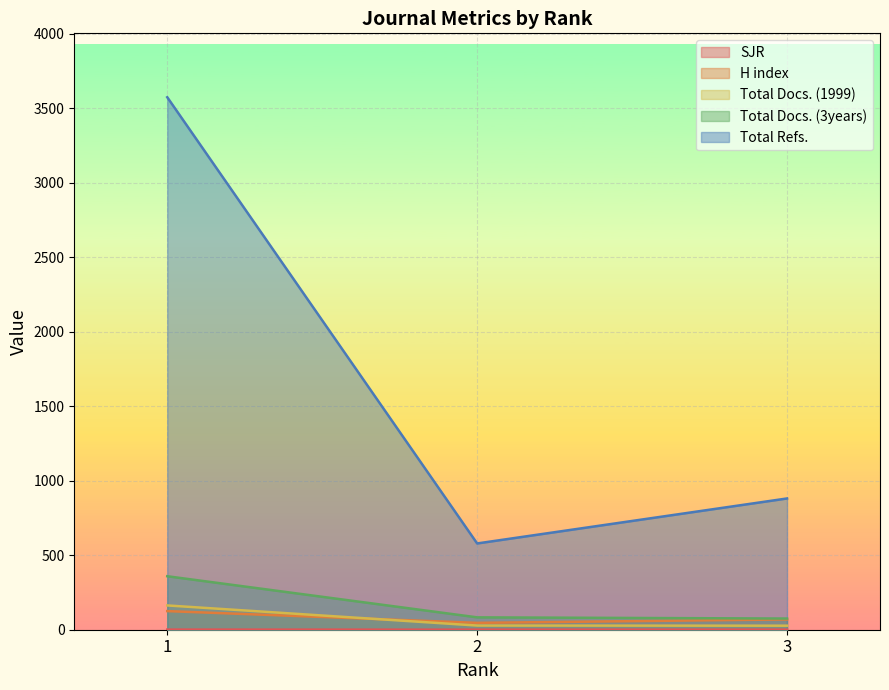

Reading left to right, what are all the values shown in this chart?

SJR: 0.9	0.4	0.4
H index: 125.0	46.0	69.0
Total Docs. (1999): 163.0	28.0	27.0
Total Docs. (3years): 359.0	83.0	75.0
Total Refs.: 3574.0	579.0	881.0